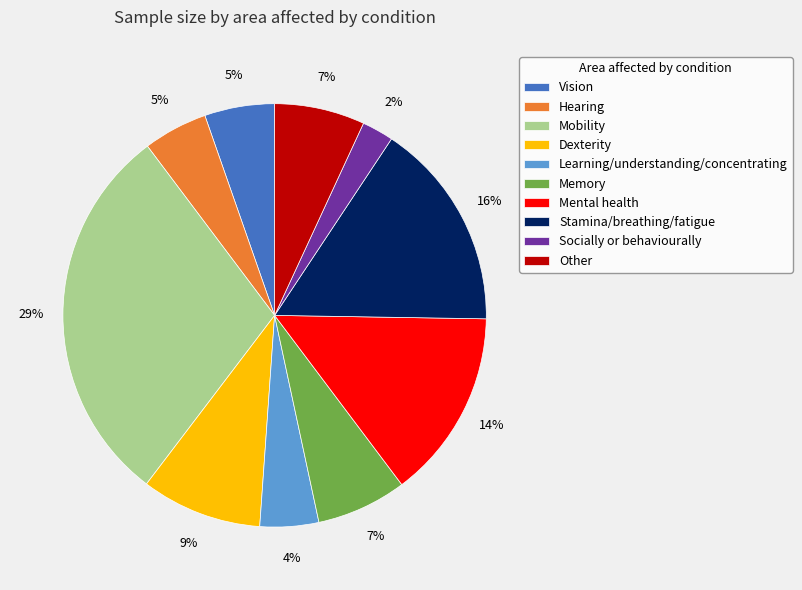

Which slice is the largest?

Mobility